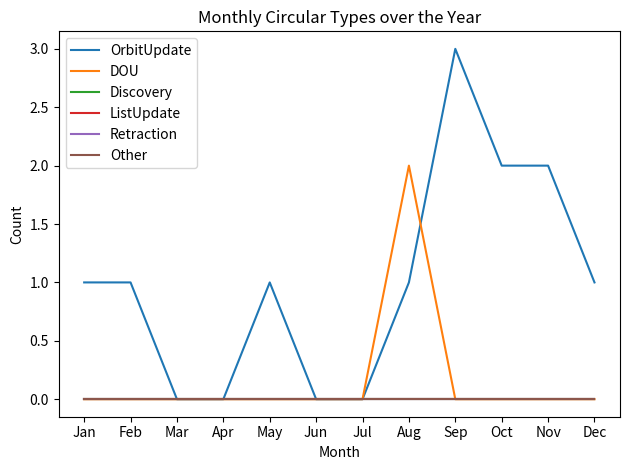

Rank the series at May from lowest to highest value.

DOU, Discovery, ListUpdate, Retraction, Other, OrbitUpdate